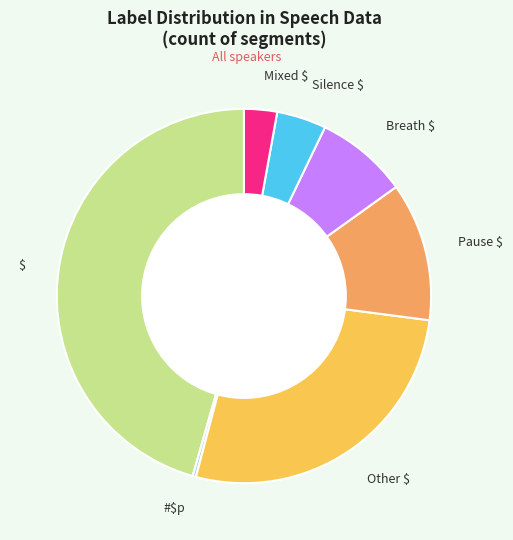

Does #$p account for over 50% of the chart?

No